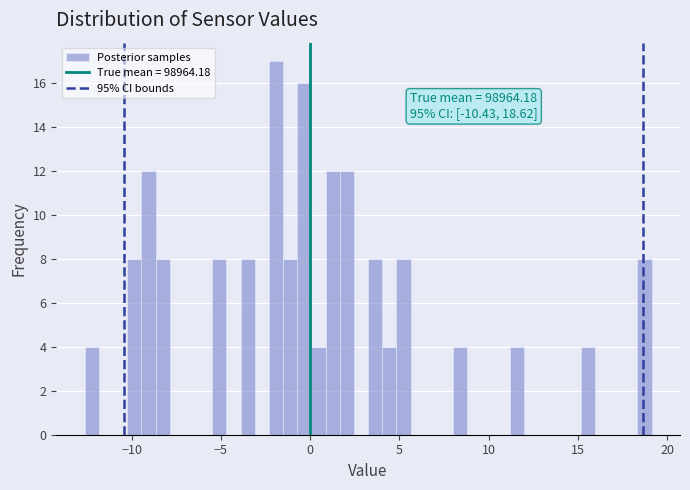

Around what value on the x-axis is the tallest bar? Give the approximate position of its centre, as read against the axis.

-2.0